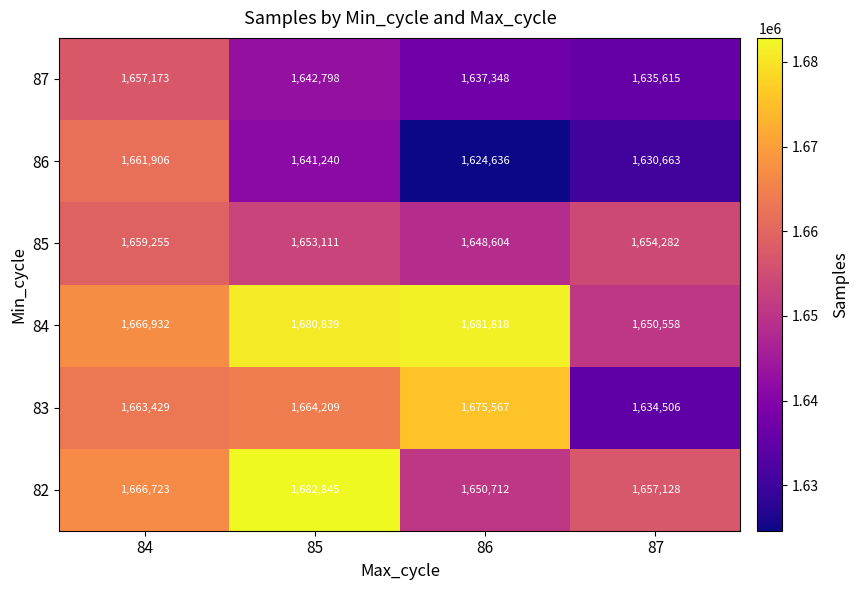

What value does the 87 series have at 85, to the nearest 50?

1642800